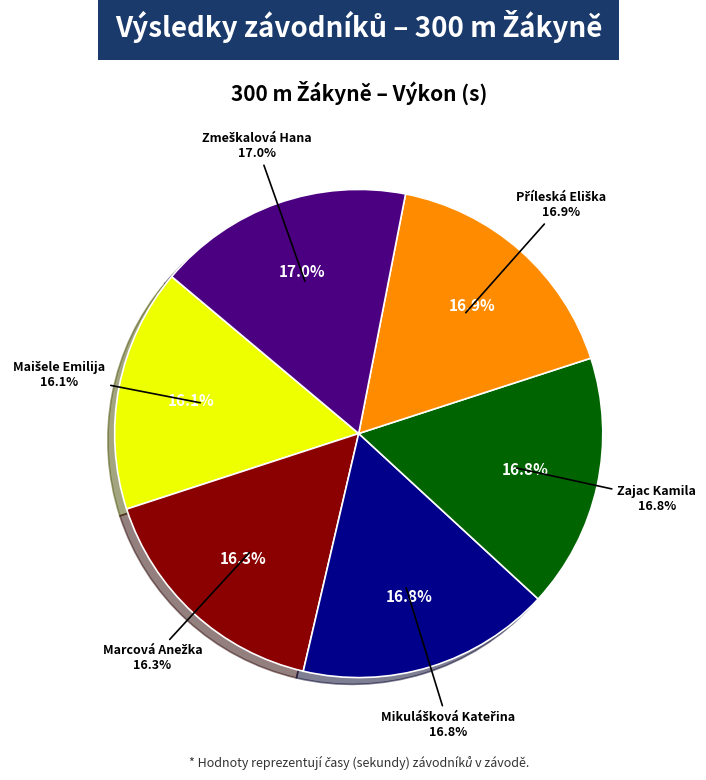

Rank the categories by value from highest to lowest.

Zmeškalová Hana, Příleská Eliška, Zajac Kamila, Mikulášková Kateřina, Marcová Anežka, Maišele Emilija